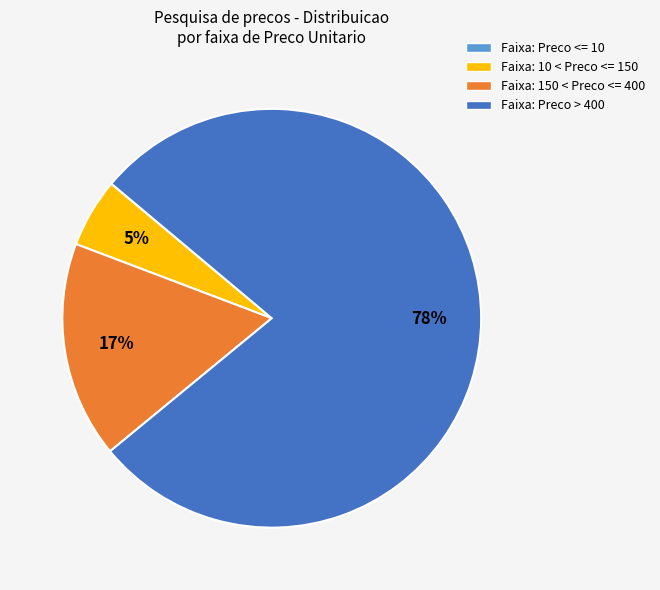

Which slice is the largest?

Faixa: Preco > 400